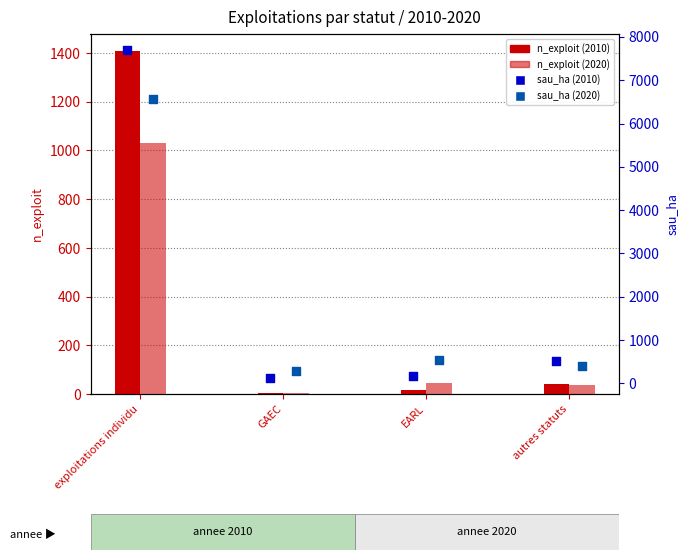

What are all the series names shown in the legend?

n_exploit 2010, n_exploit 2020, sau_ha 2010, sau_ha 2020